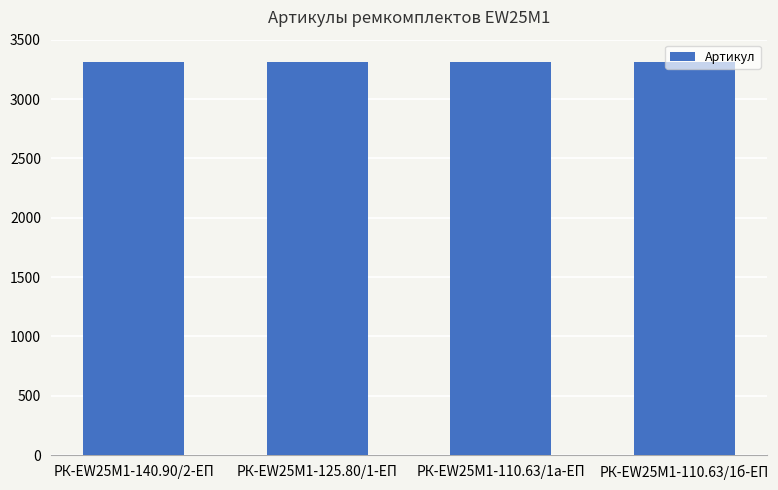

What is the maximum value shown in the chart?

3311